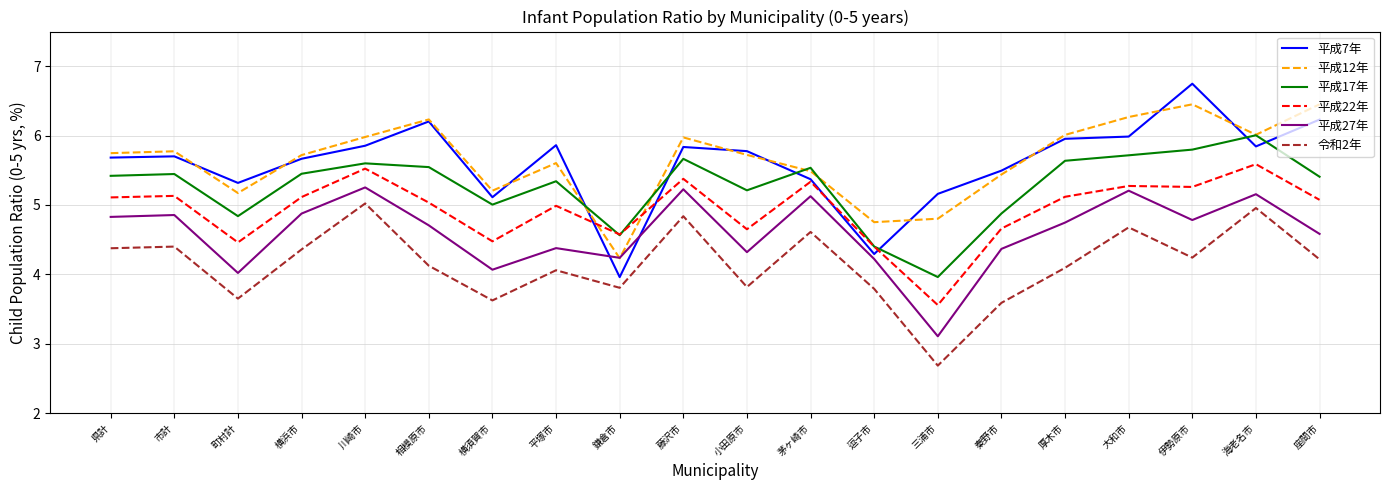

At which category is the sum across all series the highest?

海老名市